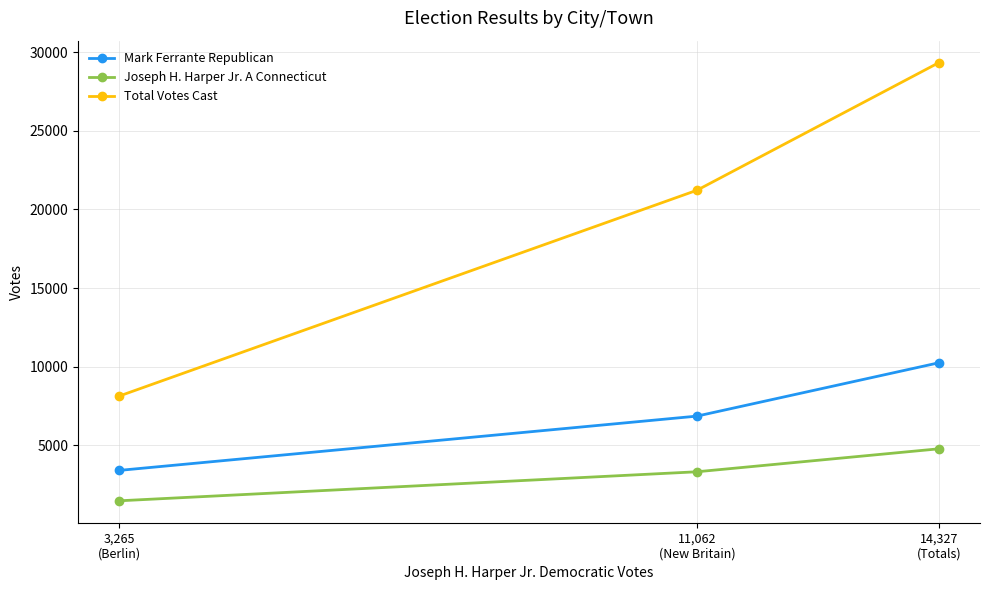

Between 11,062
(New Britain) and 14,327
(Totals), which series saw the biggest shift?

Total Votes Cast